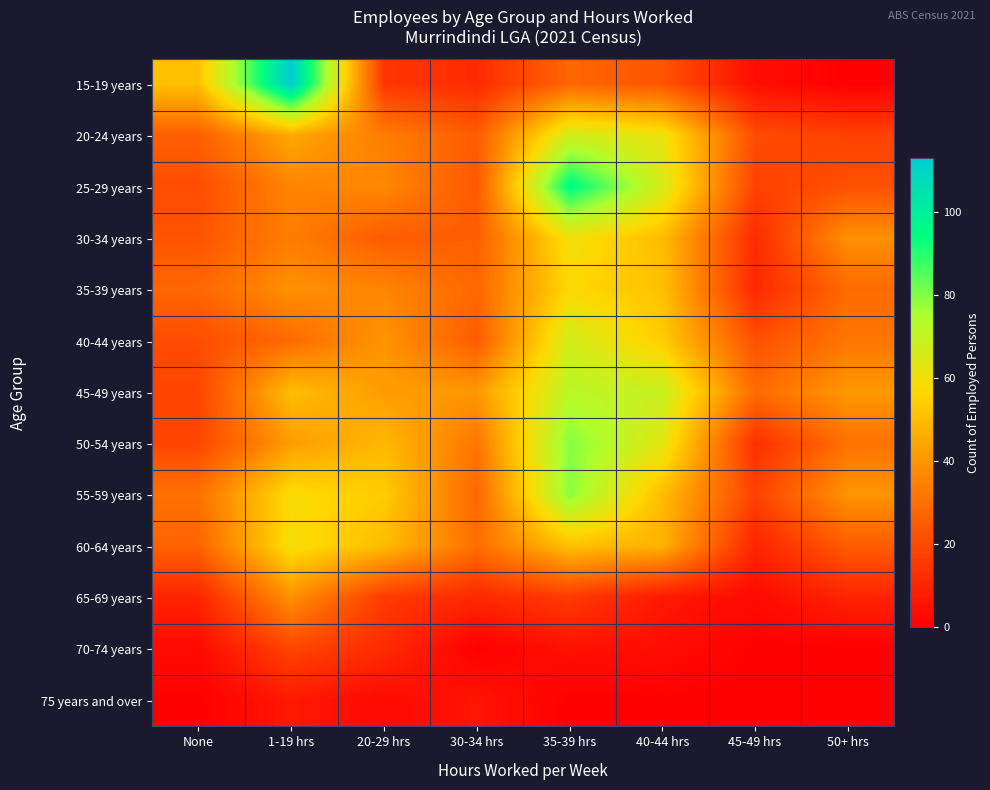

At how many categories does at least one series exceed 86?

2